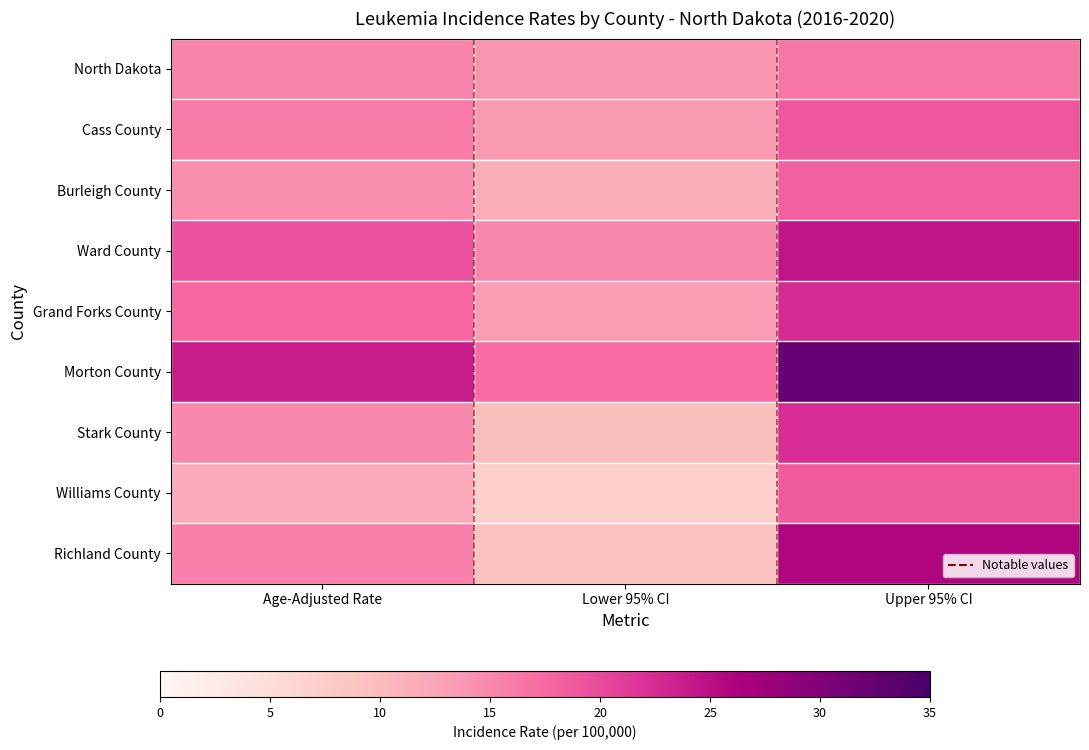

Which series has the largest total across all categories?

Morton County